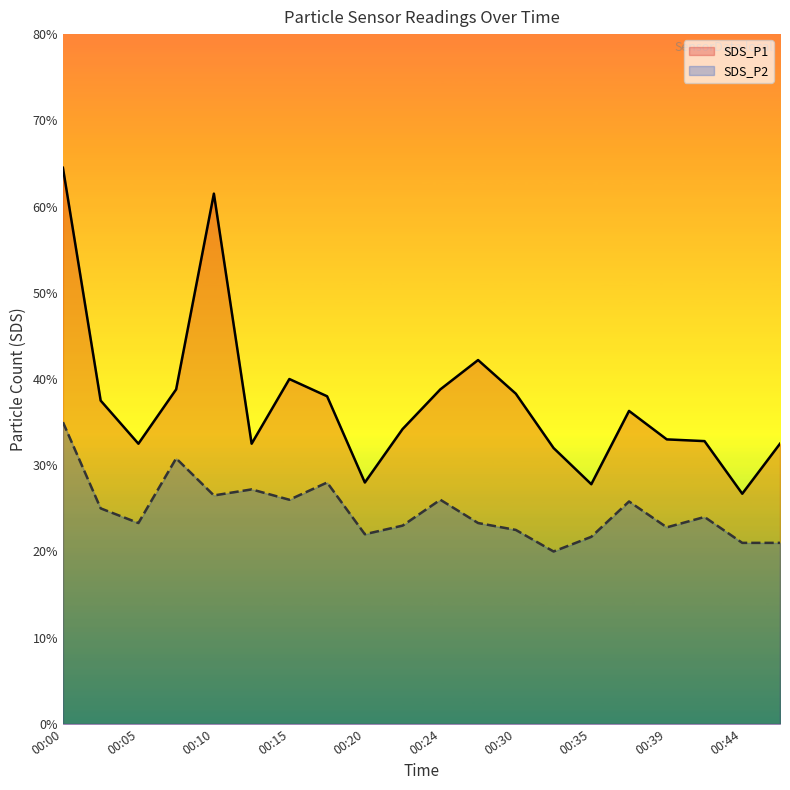

True or false: SDS_P2 and SDS_P1 cross at least once.

False